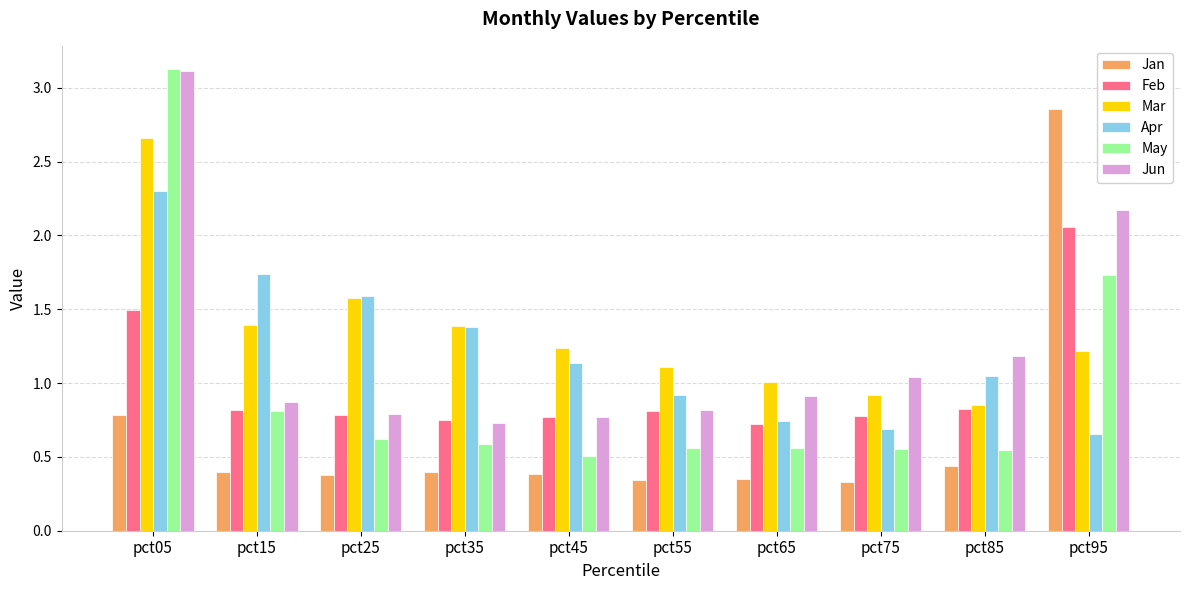

Is it true that Feb equals 0.8 at pct85?

True